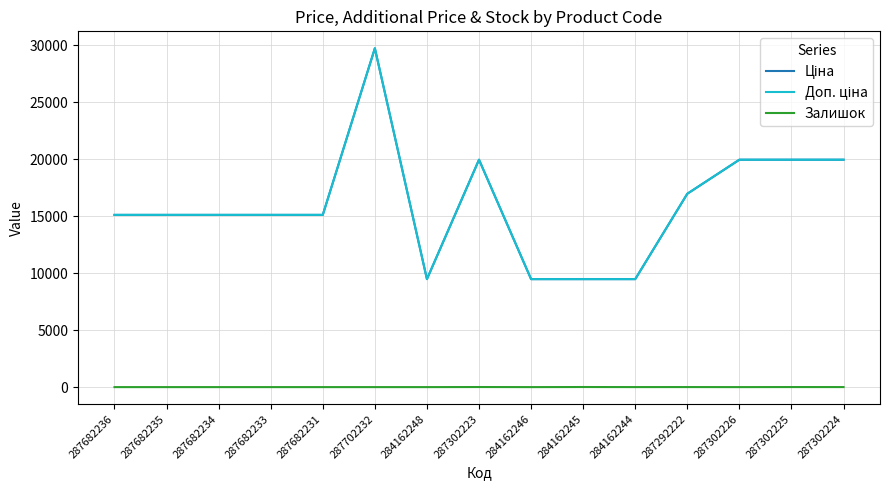

True or false: Залишок has a value of 1.3 at 284162244.

False